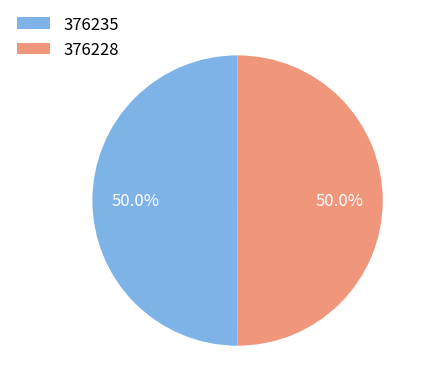

What portion of the pie excludes 376228?

50.0%